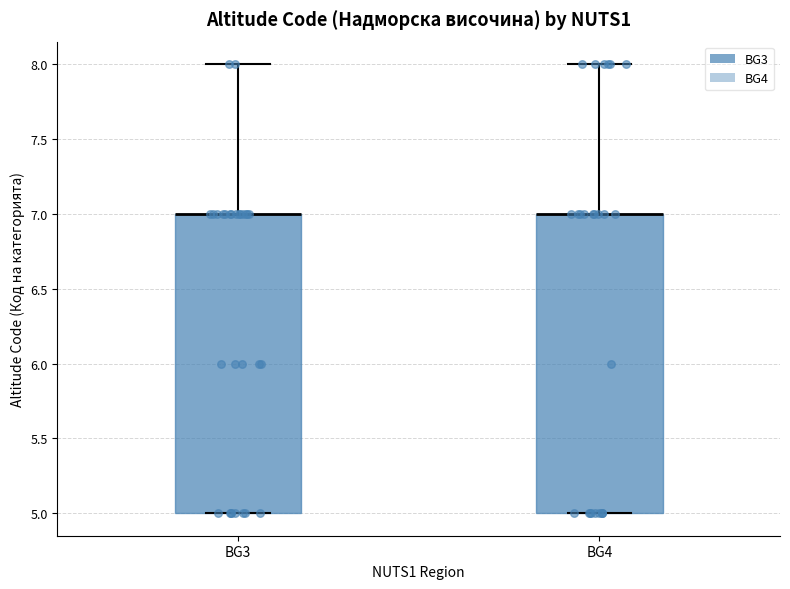

Reading left to right, transcribe this box plot: for each box, give where its median line is, the range the box spans, and where its two whiskers end, as read against the y-axis. The values are not printed on the chart, so give them approximately, as read against the axis.

BG3: median 7 (drawn on the box's upper edge), box 5 to 7, whiskers 5 to 8
BG4: median 7 (drawn on the box's upper edge), box 5 to 7, whiskers 5 to 8